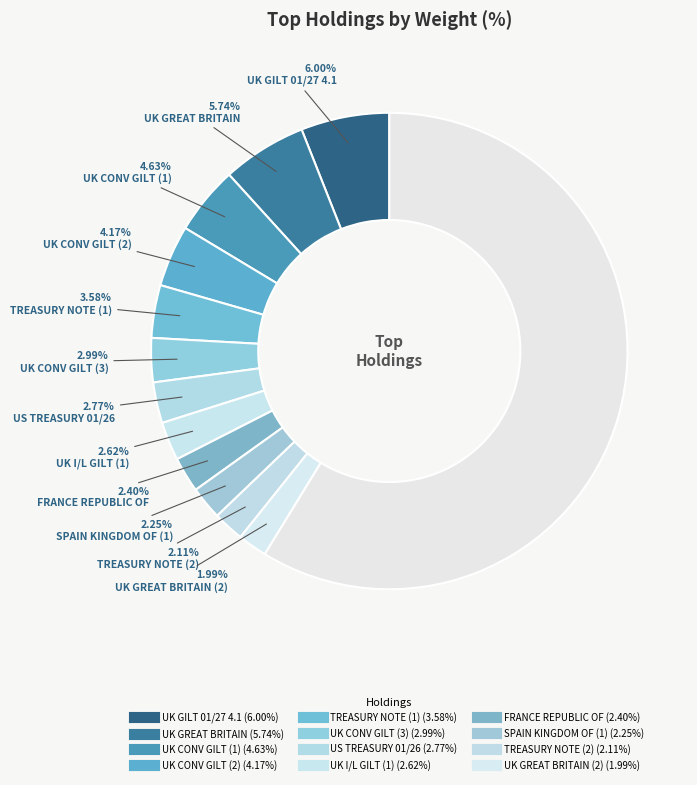

How many slices are in this pie chart?

13